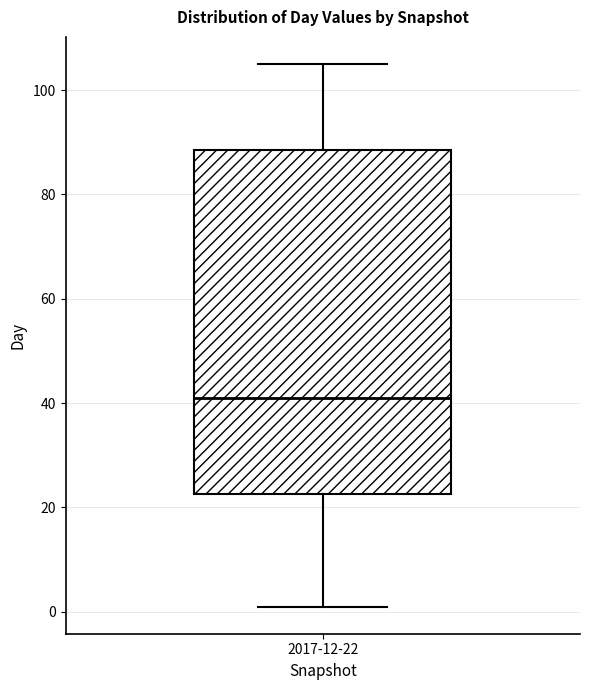

Read this box plot against the y-axis: the position of the median line, the range covered by the box, and the ends of both whiskers. The values are not printed on the chart, so give them approximately, as read against the axis.

median 42, box 22 to 88, whiskers 2 to 106